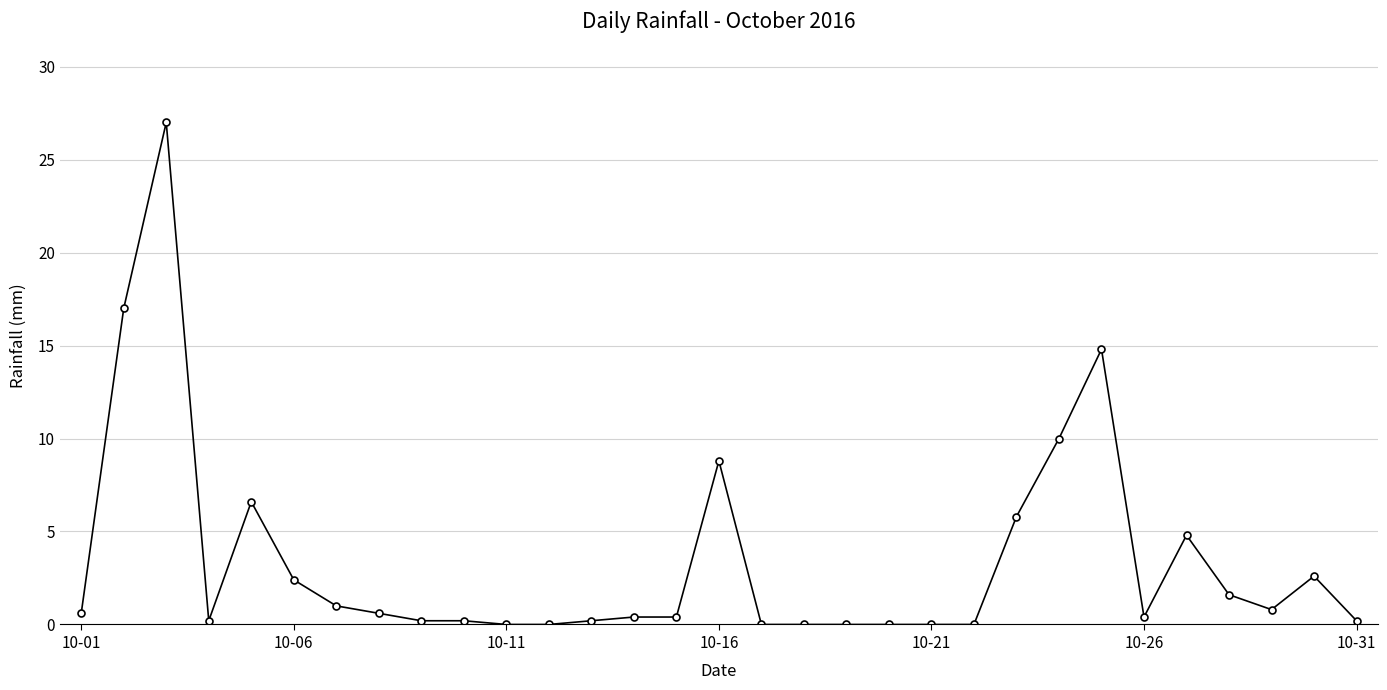

Does the chart display data point markers on the line(s)?

Yes